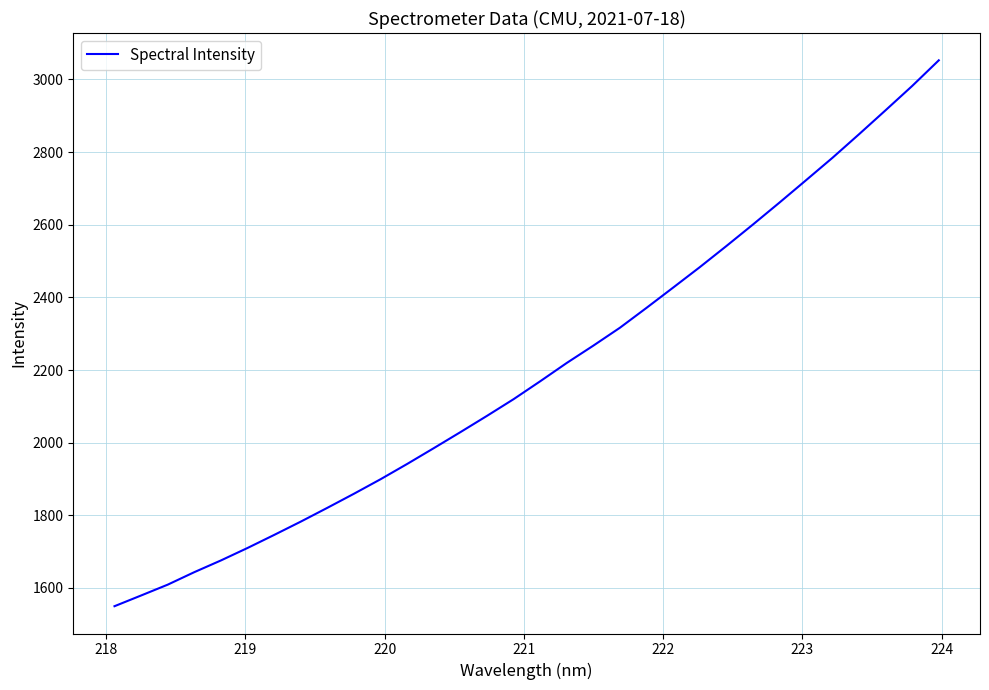

What is the minimum value shown in the chart?

1549.6